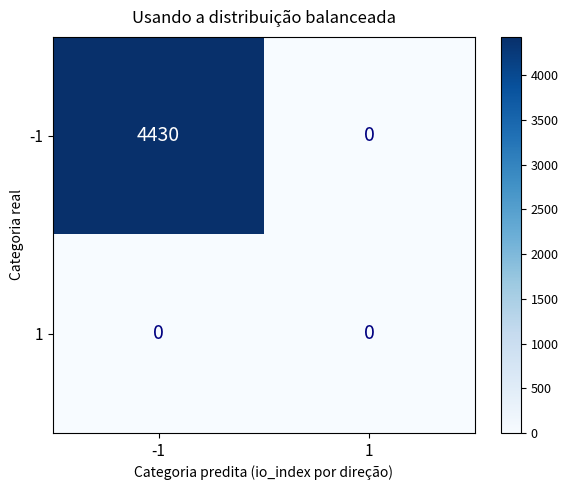

At which category is the sum across all series the highest?

-1